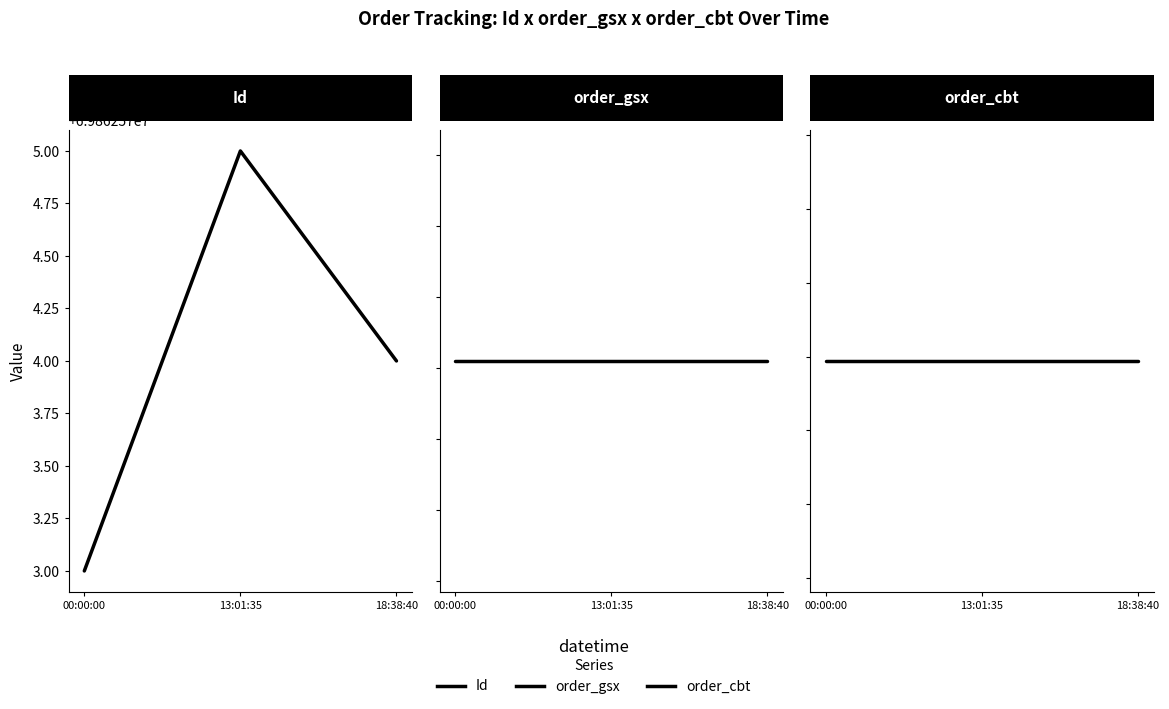

Which has a higher value, 13:01:35 or 18:38:40?

13:01:35